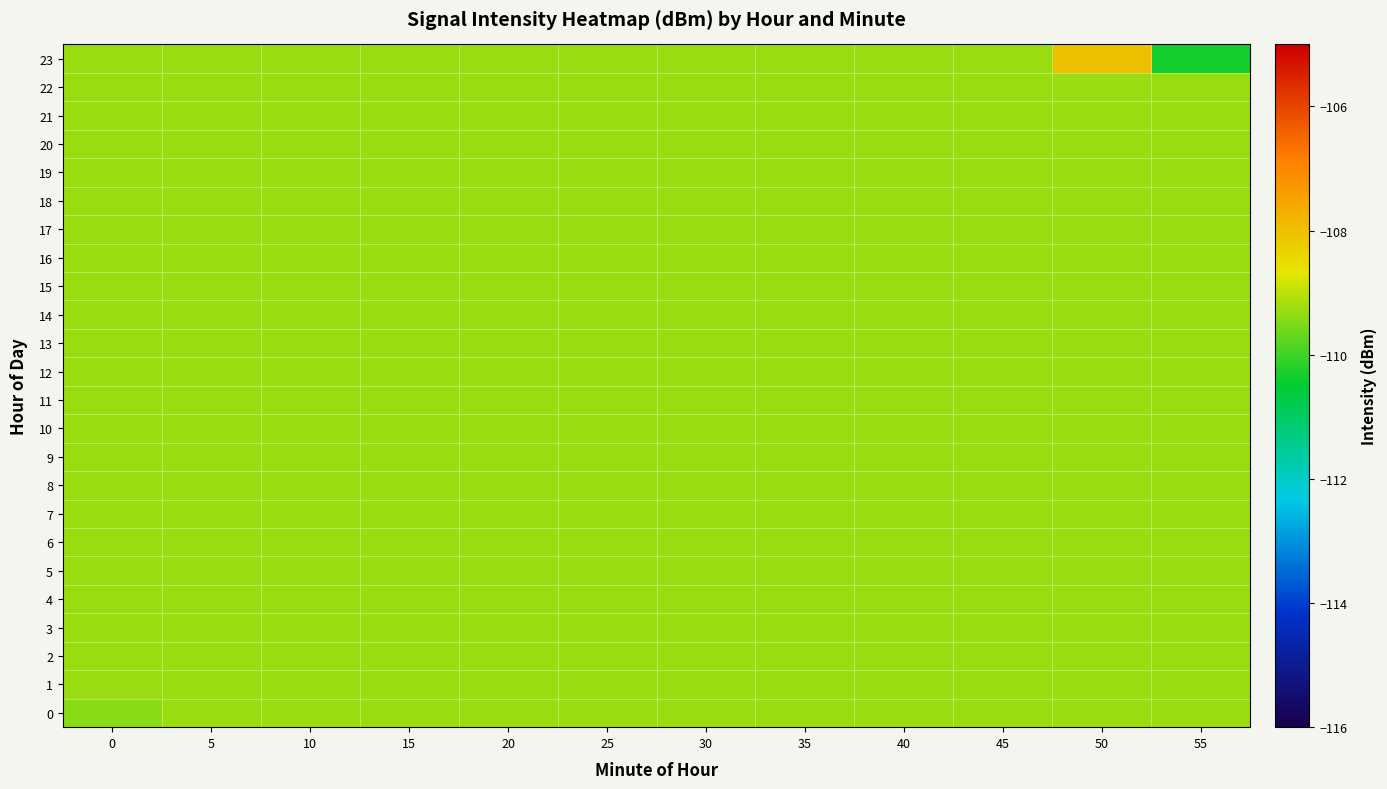

Reading left to right, extract all data points from this chart.

0: 0=-109.4	5=-109.3	10=-109.3	15=-109.3	20=-109.3	25=-109.3	30=-109.3	35=-109.3	40=-109.3	45=-109.3	50=-109.3	55=-109.3
1: 0=-109.3	5=-109.3	10=-109.3	15=-109.3	20=-109.3	25=-109.3	30=-109.3	35=-109.3	40=-109.3	45=-109.3	50=-109.3	55=-109.3
2: 0=-109.3	5=-109.3	10=-109.3	15=-109.3	20=-109.3	25=-109.3	30=-109.3	35=-109.3	40=-109.3	45=-109.3	50=-109.3	55=-109.3
3: 0=-109.3	5=-109.3	10=-109.3	15=-109.3	20=-109.3	25=-109.3	30=-109.3	35=-109.3	40=-109.3	45=-109.3	50=-109.3	55=-109.3
4: 0=-109.3	5=-109.3	10=-109.3	15=-109.3	20=-109.3	25=-109.3	30=-109.3	35=-109.3	40=-109.3	45=-109.3	50=-109.3	55=-109.3
5: 0=-109.3	5=-109.3	10=-109.3	15=-109.3	20=-109.3	25=-109.3	30=-109.3	35=-109.3	40=-109.3	45=-109.3	50=-109.3	55=-109.3
6: 0=-109.3	5=-109.3	10=-109.3	15=-109.3	20=-109.3	25=-109.3	30=-109.3	35=-109.3	40=-109.3	45=-109.3	50=-109.3	55=-109.3
7: 0=-109.3	5=-109.3	10=-109.3	15=-109.3	20=-109.3	25=-109.3	30=-109.3	35=-109.3	40=-109.3	45=-109.3	50=-109.3	55=-109.3
8: 0=-109.3	5=-109.3	10=-109.3	15=-109.3	20=-109.3	25=-109.3	30=-109.3	35=-109.3	40=-109.3	45=-109.3	50=-109.3	55=-109.3
9: 0=-109.3	5=-109.3	10=-109.3	15=-109.3	20=-109.3	25=-109.3	30=-109.3	35=-109.3	40=-109.3	45=-109.3	50=-109.3	55=-109.3
10: 0=-109.3	5=-109.3	10=-109.3	15=-109.3	20=-109.3	25=-109.3	30=-109.3	35=-109.3	40=-109.3	45=-109.3	50=-109.3	55=-109.3
11: 0=-109.3	5=-109.3	10=-109.3	15=-109.3	20=-109.3	25=-109.3	30=-109.3	35=-109.3	40=-109.3	45=-109.3	50=-109.3	55=-109.3
12: 0=-109.3	5=-109.3	10=-109.3	15=-109.3	20=-109.3	25=-109.3	30=-109.3	35=-109.3	40=-109.3	45=-109.3	50=-109.3	55=-109.3
13: 0=-109.3	5=-109.3	10=-109.3	15=-109.3	20=-109.3	25=-109.3	30=-109.3	35=-109.3	40=-109.3	45=-109.3	50=-109.3	55=-109.3
14: 0=-109.3	5=-109.3	10=-109.3	15=-109.3	20=-109.3	25=-109.3	30=-109.3	35=-109.3	40=-109.3	45=-109.3	50=-109.3	55=-109.3
15: 0=-109.3	5=-109.3	10=-109.3	15=-109.3	20=-109.3	25=-109.3	30=-109.3	35=-109.3	40=-109.3	45=-109.3	50=-109.3	55=-109.3
16: 0=-109.3	5=-109.3	10=-109.3	15=-109.3	20=-109.3	25=-109.3	30=-109.3	35=-109.3	40=-109.3	45=-109.3	50=-109.3	55=-109.3
17: 0=-109.3	5=-109.3	10=-109.3	15=-109.3	20=-109.3	25=-109.3	30=-109.3	35=-109.3	40=-109.3	45=-109.3	50=-109.3	55=-109.3
18: 0=-109.3	5=-109.3	10=-109.3	15=-109.3	20=-109.3	25=-109.3	30=-109.3	35=-109.3	40=-109.3	45=-109.3	50=-109.3	55=-109.3
19: 0=-109.3	5=-109.3	10=-109.3	15=-109.3	20=-109.3	25=-109.3	30=-109.3	35=-109.3	40=-109.3	45=-109.3	50=-109.3	55=-109.3
20: 0=-109.3	5=-109.3	10=-109.3	15=-109.3	20=-109.3	25=-109.3	30=-109.3	35=-109.3	40=-109.3	45=-109.3	50=-109.3	55=-109.3
21: 0=-109.3	5=-109.3	10=-109.3	15=-109.3	20=-109.3	25=-109.3	30=-109.3	35=-109.3	40=-109.3	45=-109.3	50=-109.3	55=-109.3
22: 0=-109.3	5=-109.3	10=-109.3	15=-109.3	20=-109.3	25=-109.3	30=-109.3	35=-109.3	40=-109.3	45=-109.3	50=-109.3	55=-109.3
23: 0=-109.3	5=-109.3	10=-109.3	15=-109.3	20=-109.3	25=-109.3	30=-109.3	35=-109.3	40=-109.3	45=-109.3	50=-108.0	55=-110.3